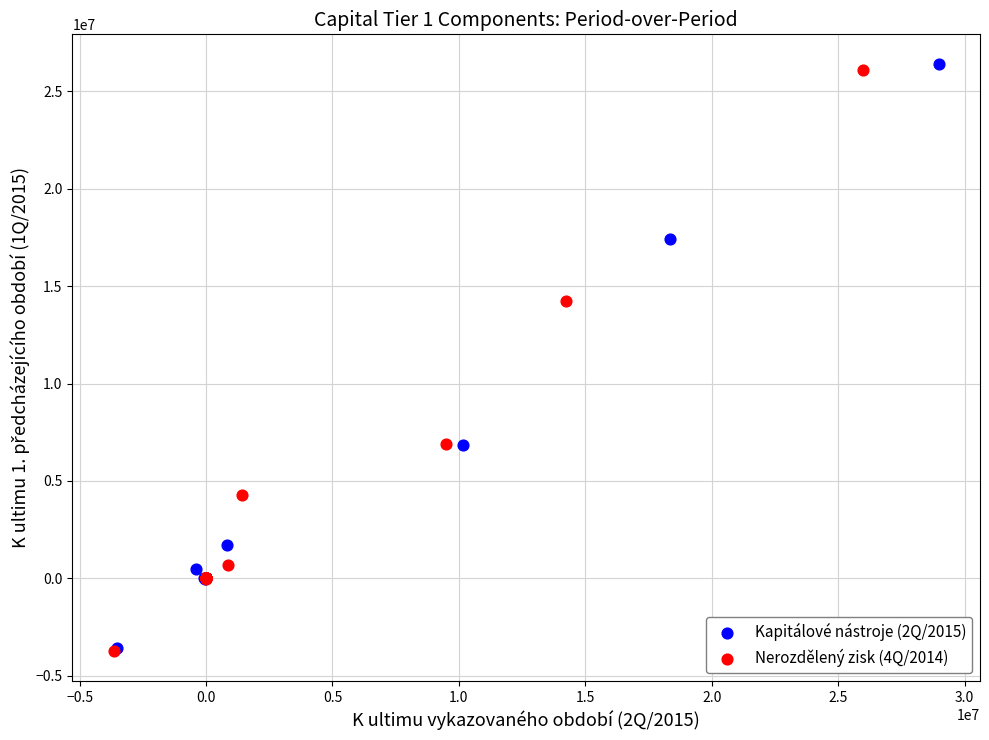

What are all the series names shown in the legend?

Kapitálové nástroje (2Q/2015), Nerozdělený zisk (4Q/2014)